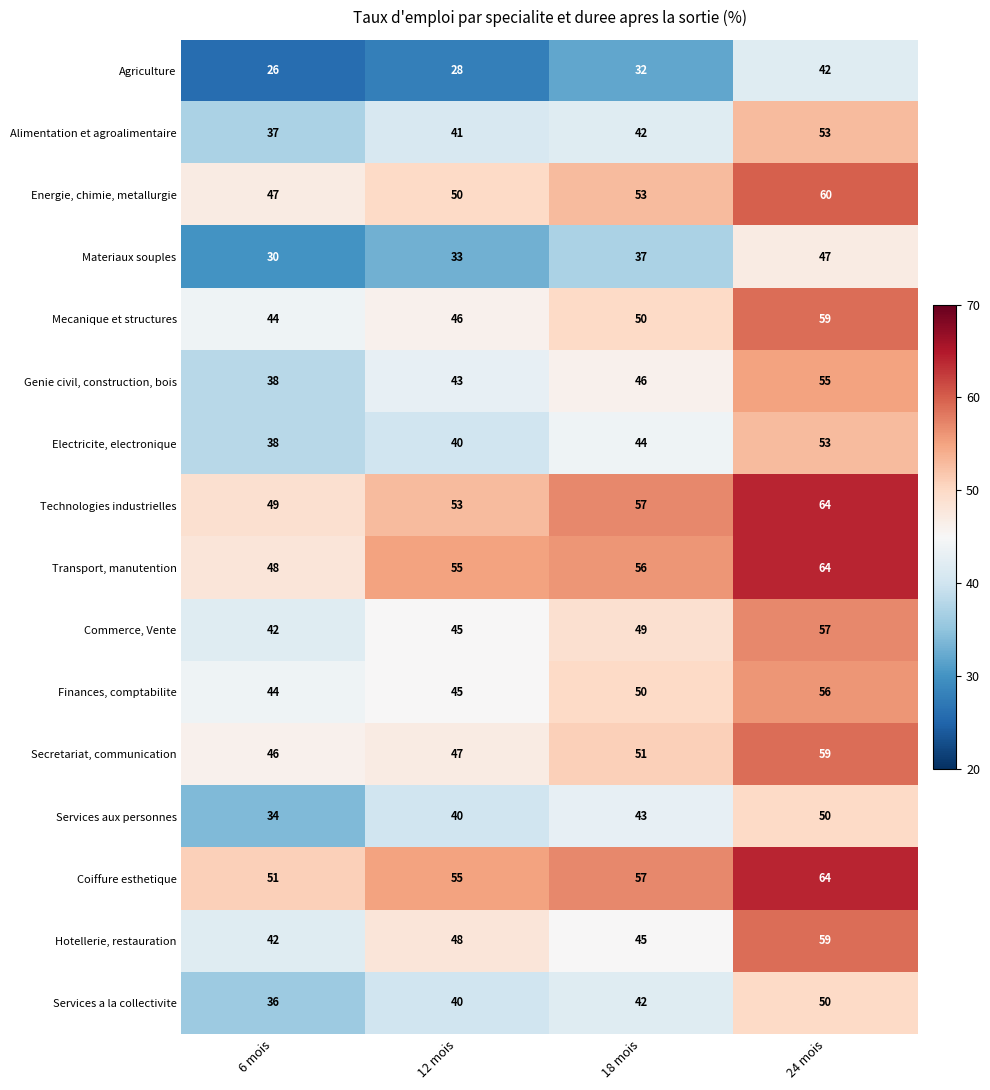

Read the Technologies industrielles value at 6 mois.

49